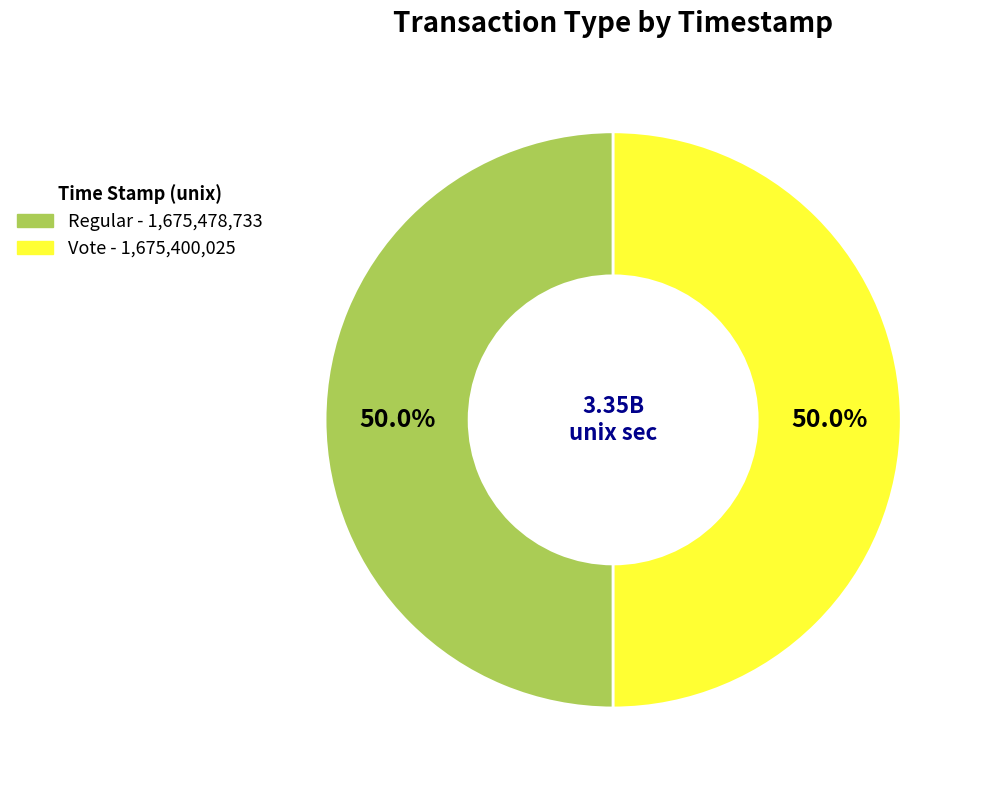

To the nearest percent, what portion does Regular represent?

50%